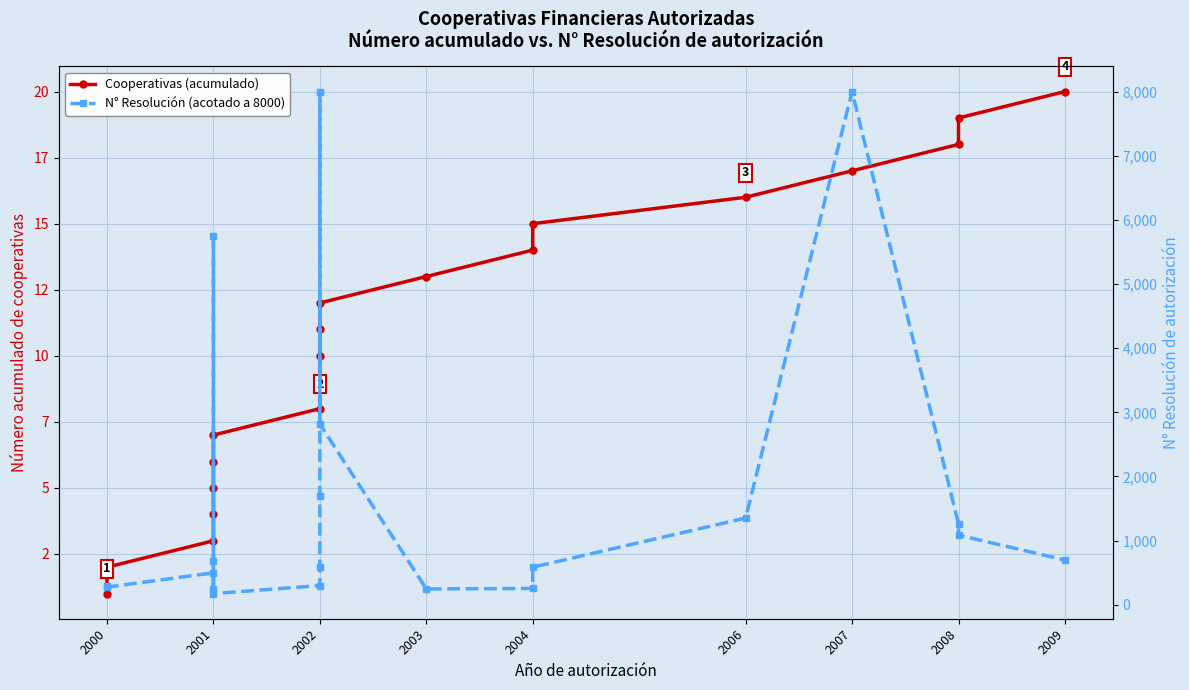

The Cooperativas (acumulado) series shows 2 at 2000. True or false?

True